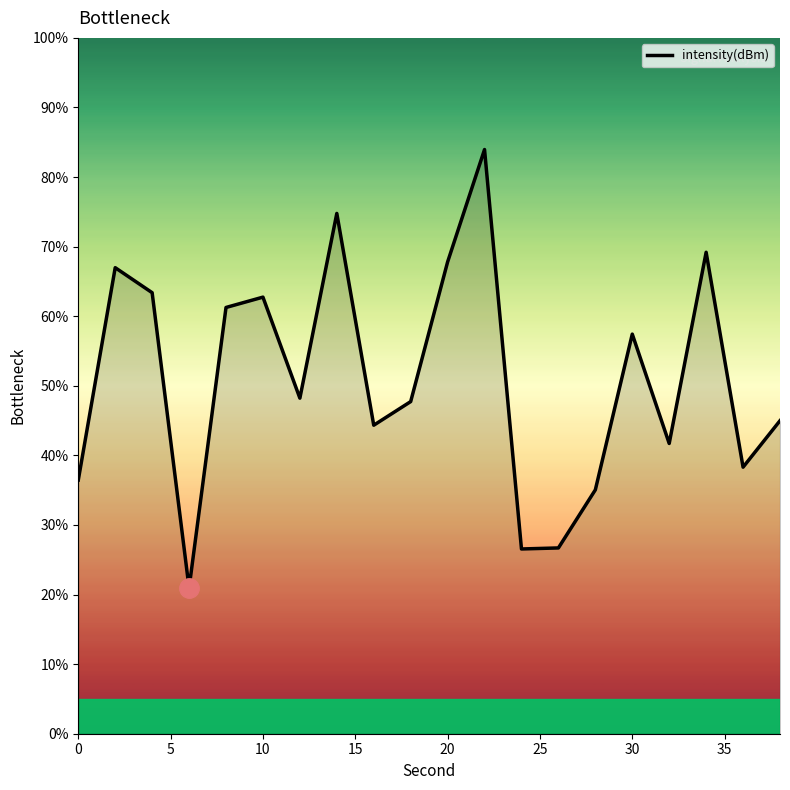

Does the chart have visible grid lines?

No